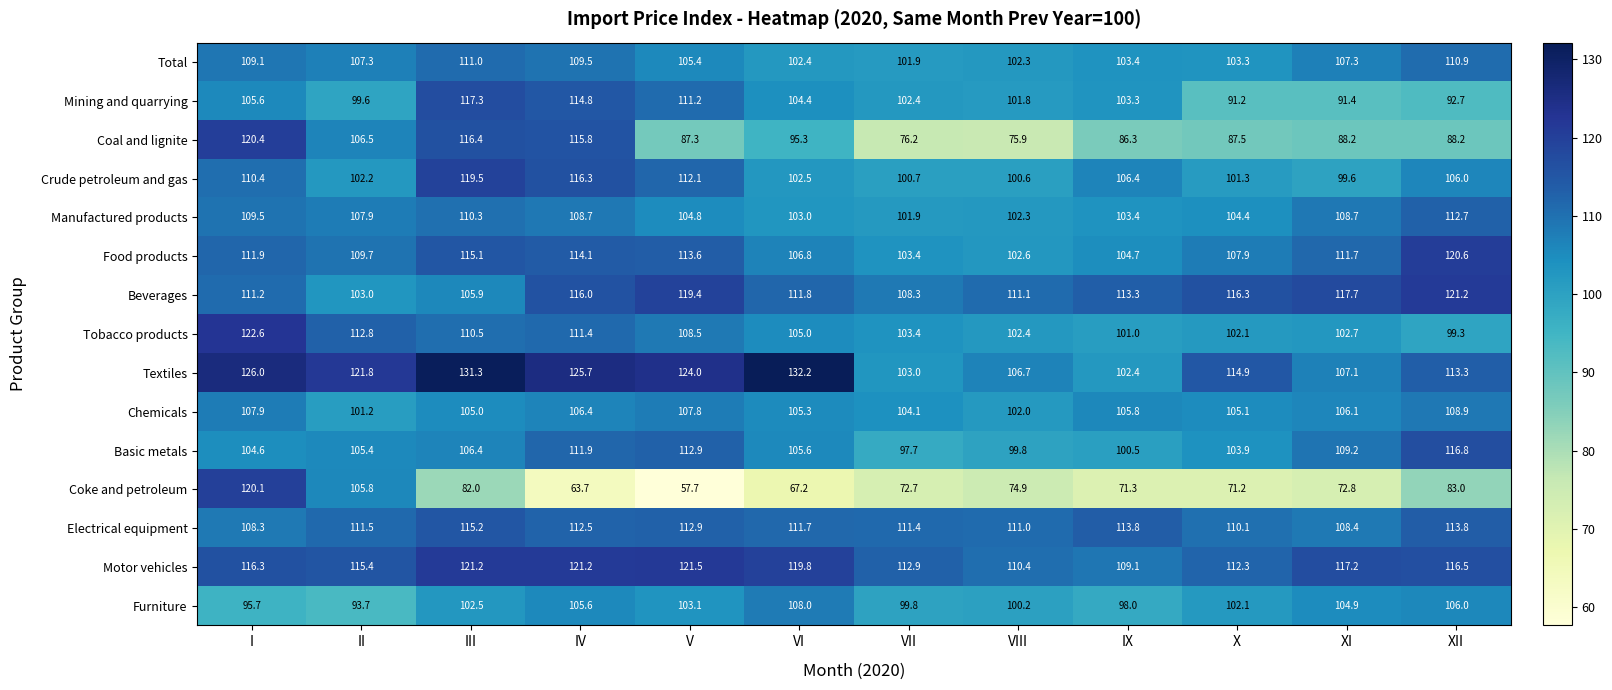

At which label does Furniture reach its minimum?

II